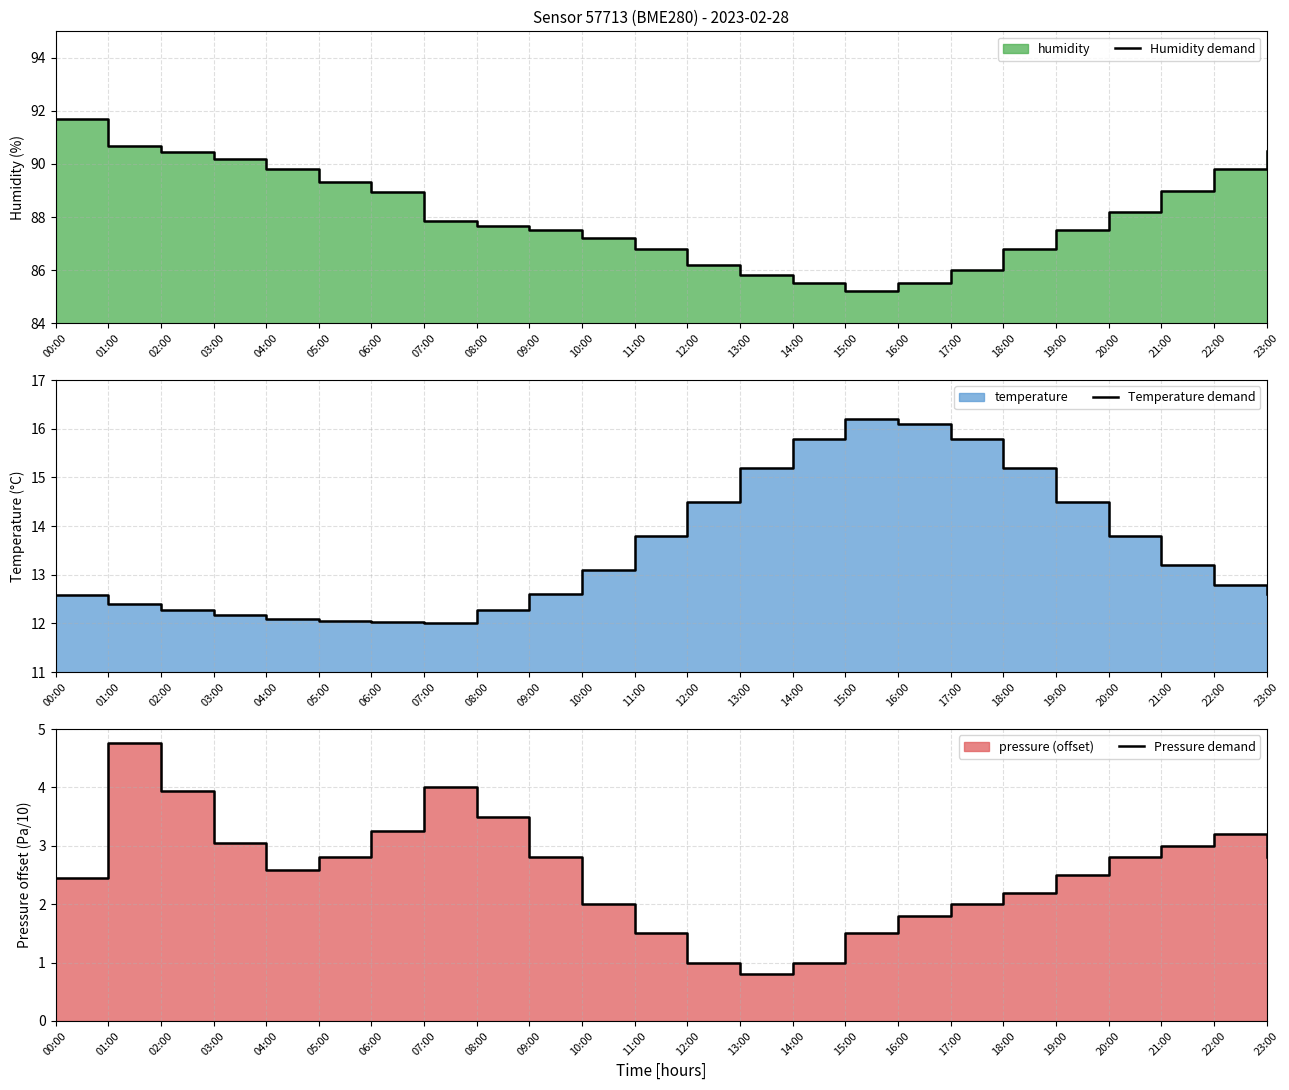

The value of Humidity demand at 02:00 is 90.5. True or false?

True